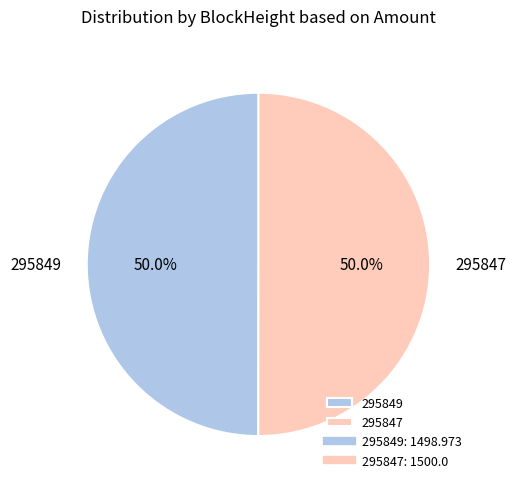

How many segments does this pie chart have?

2